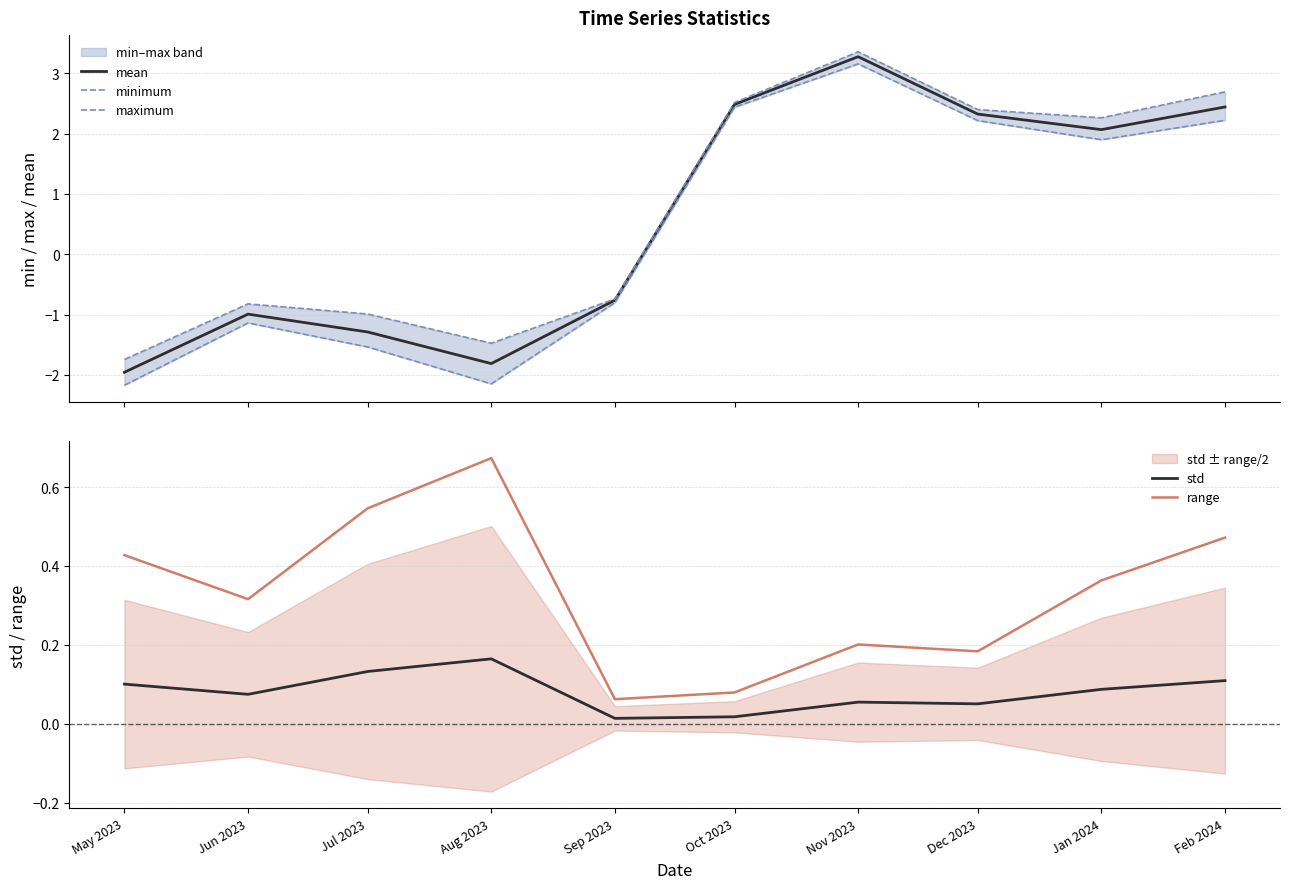

How many lines are shown in the chart?

5